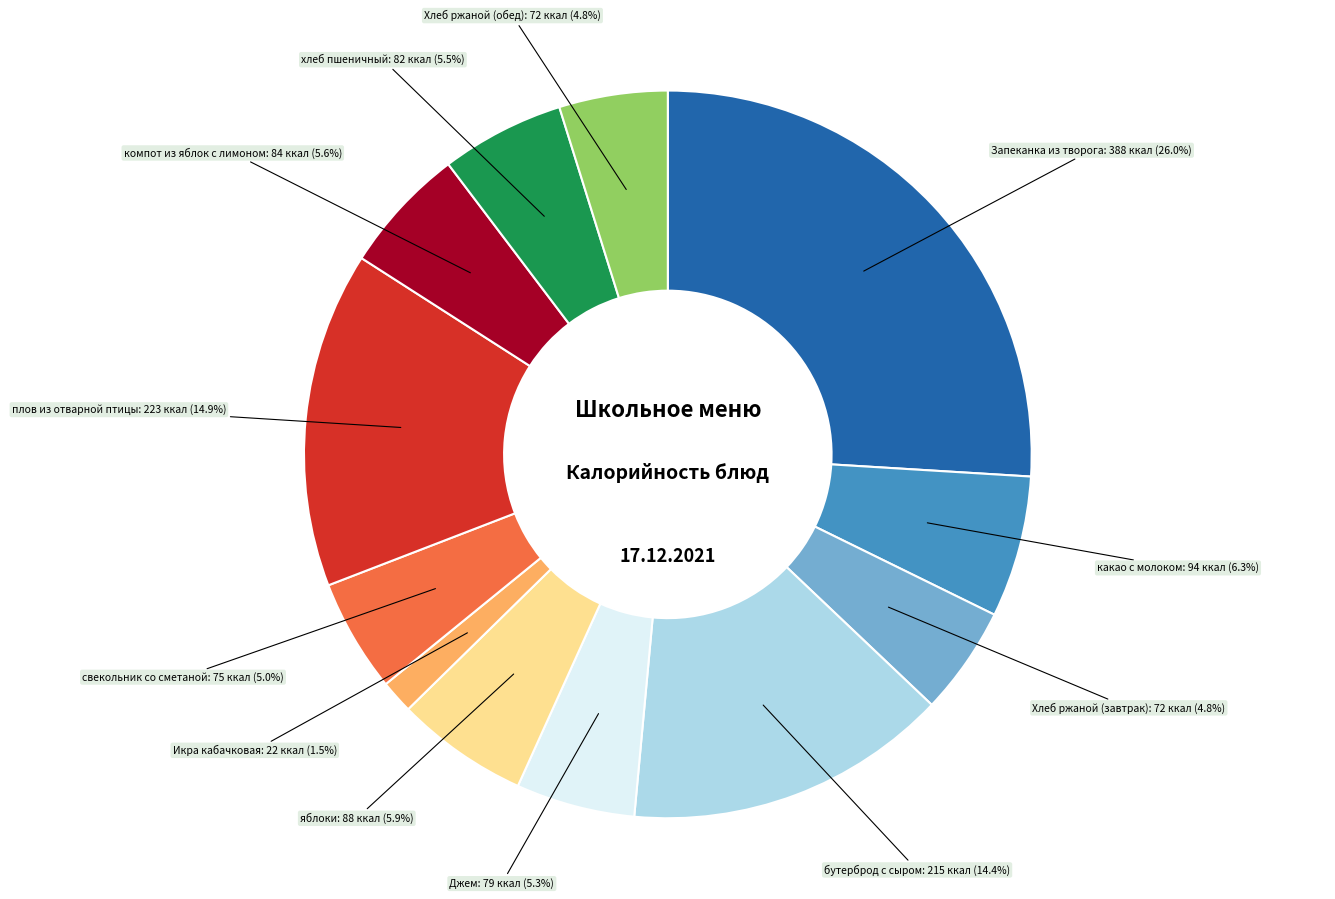

How many slices are in this pie chart?

12